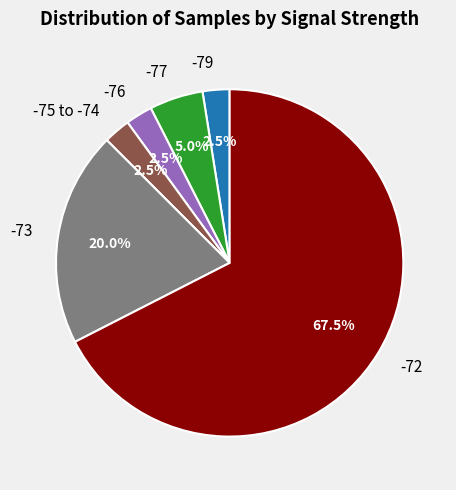

Is there any slice that represents more than half of the pie?

Yes